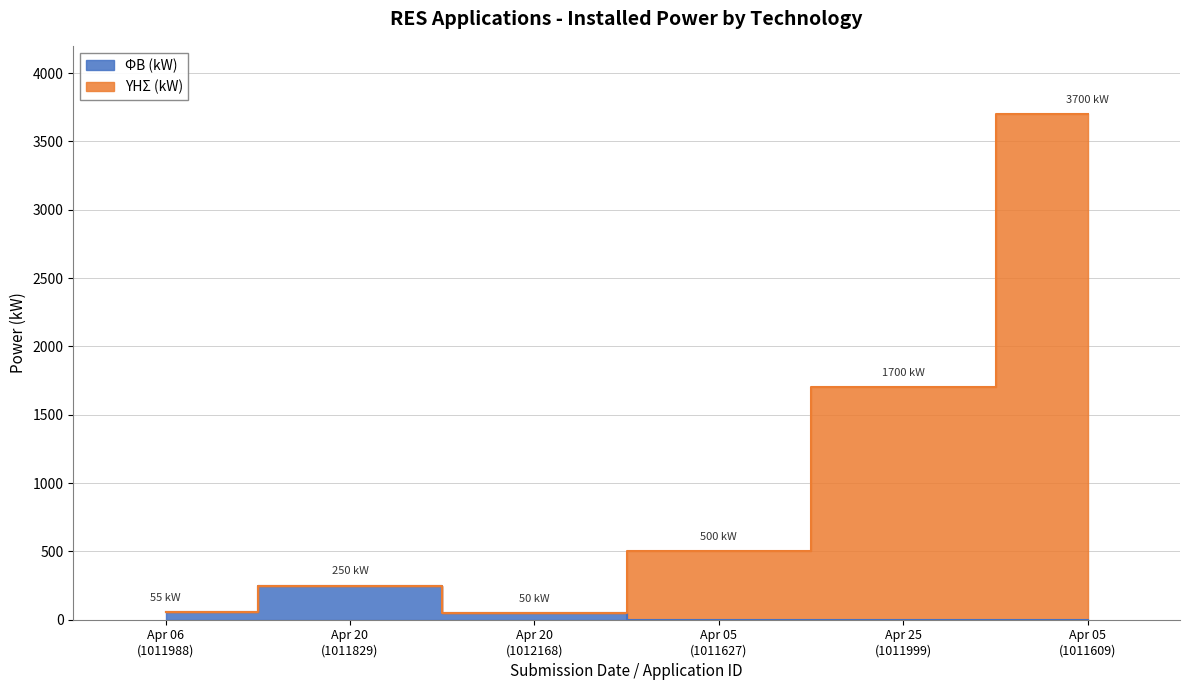

Is the value of ΥΗΣ (kW) at Apr 20 (1012168) greater than the value of ΦΒ (kW) at Apr 20 (1012168)?

No